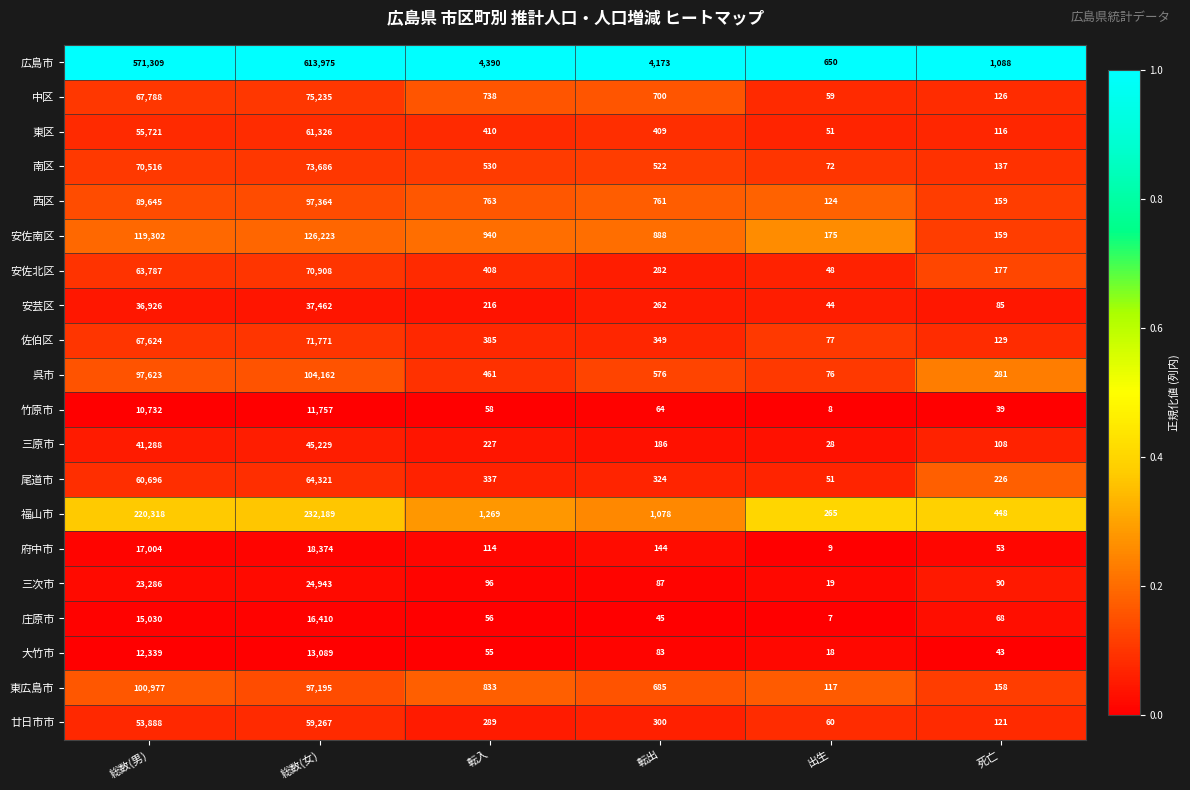

Read the 竹原市 value at 転入, to the nearest 10.

60